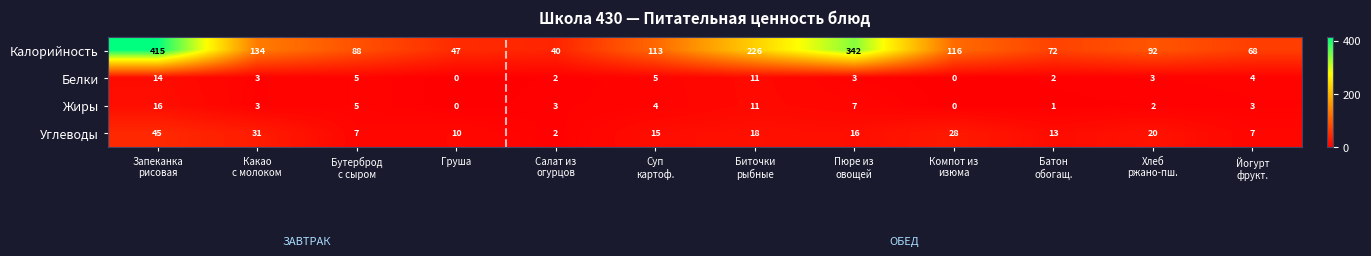

Which series has the largest total across all categories?

Калорийность